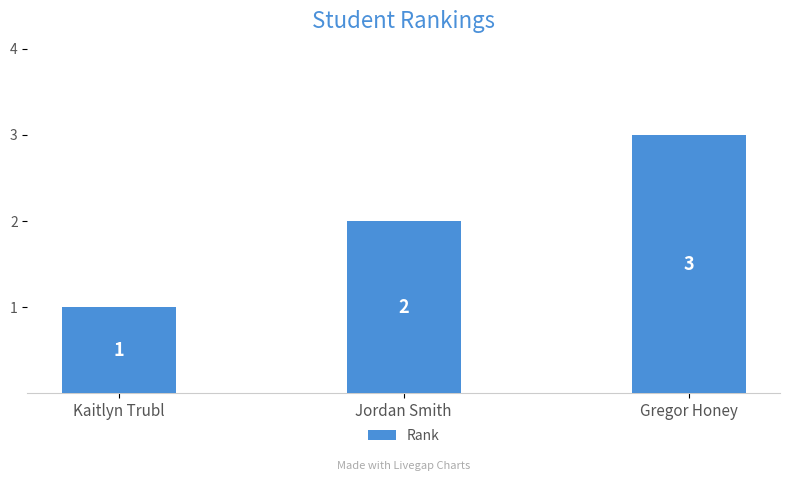

The chart shows a value of 3 at Gregor Honey. True or false?

True